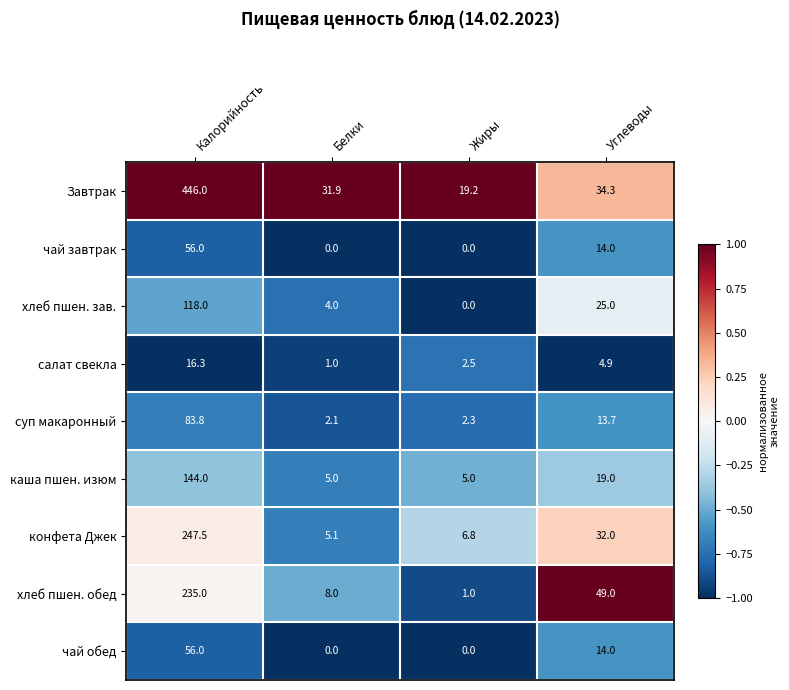

At which label is конфета Джек closest to 126?

Углеводы